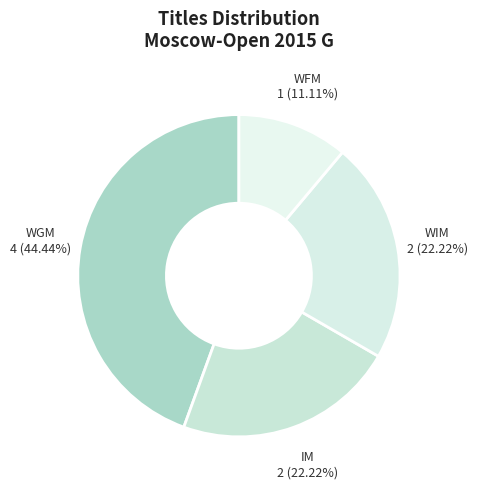

Count the number of slices in the pie.

4